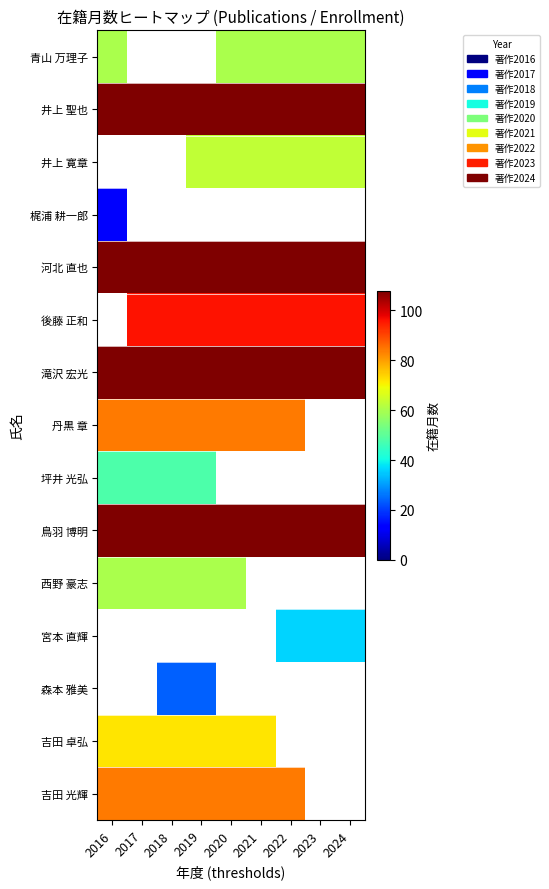

Between 2023 and 2022, which is larger?

2023